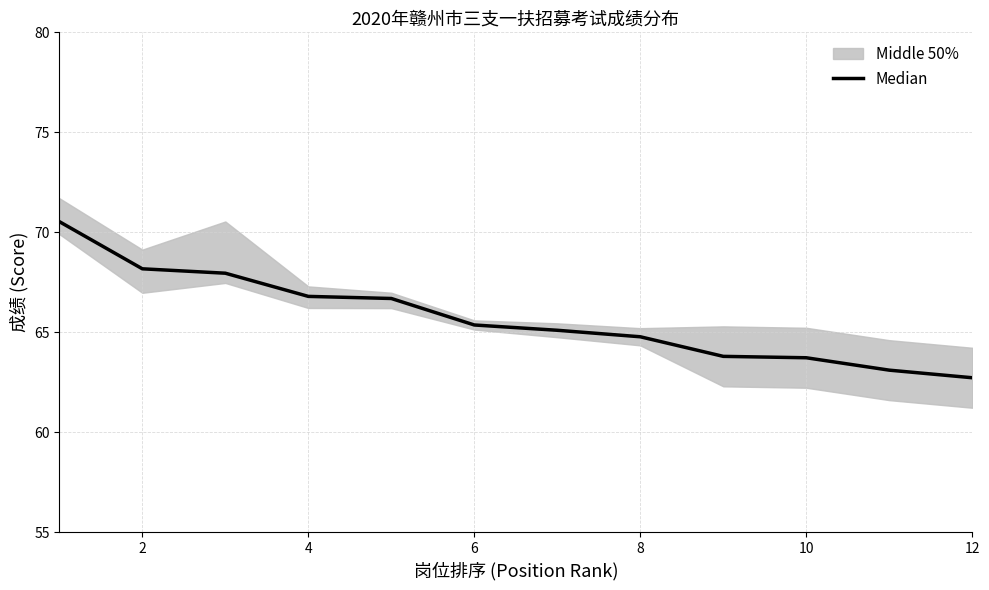

The value at 12 is 23.7. True or false?

False